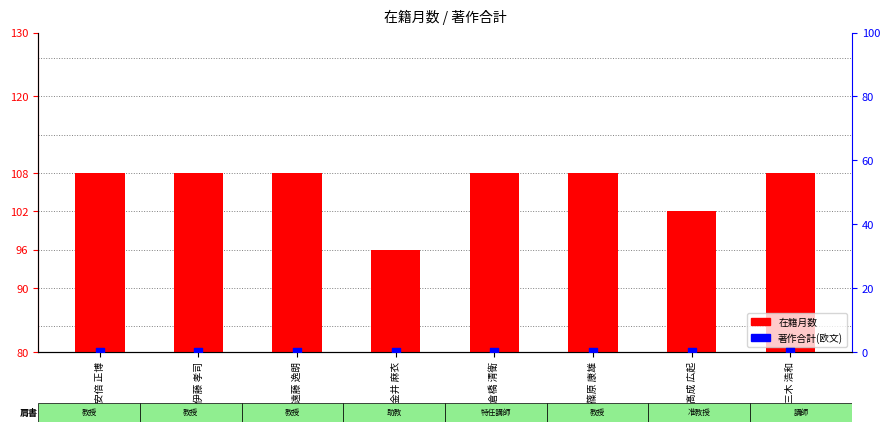

Which series reaches the minimum Y coordinate?

著作合計(欧文)